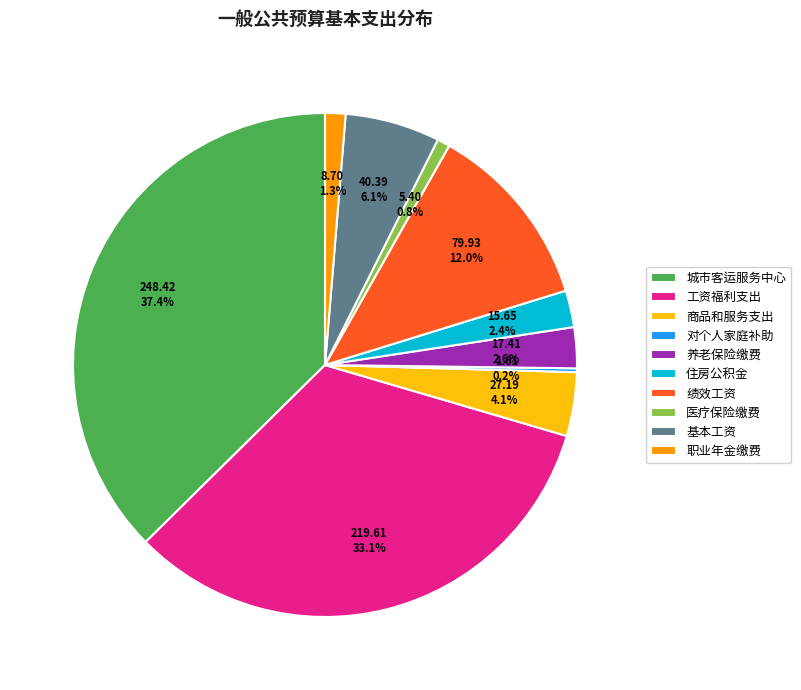

Does any single category account for the majority?

No